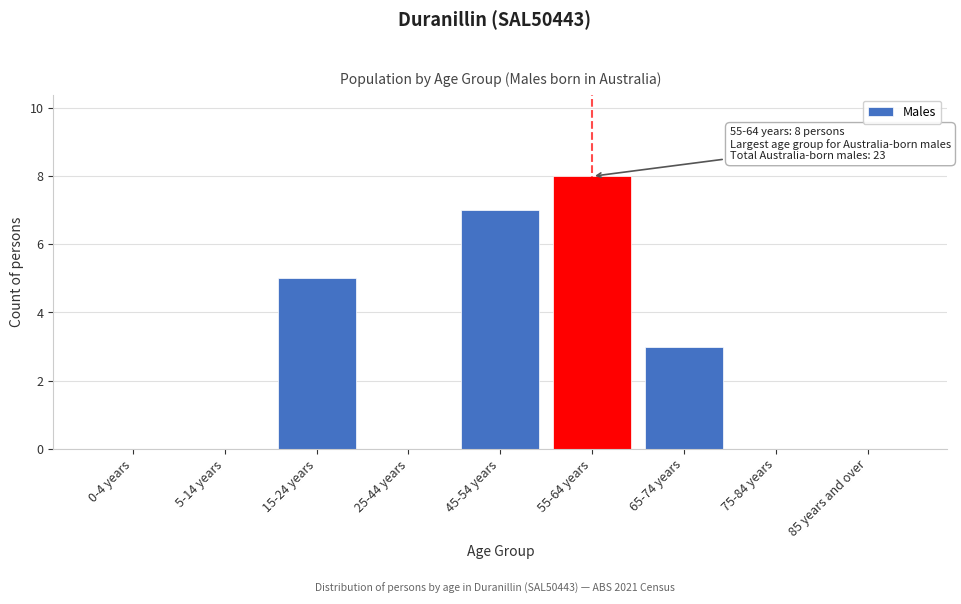

Reading right to left, transcribe all the data shown in this chart.

85 years and over=0	75-84 years=0	65-74 years=3	55-64 years=8	45-54 years=7	25-44 years=0	15-24 years=5	5-14 years=0	0-4 years=0